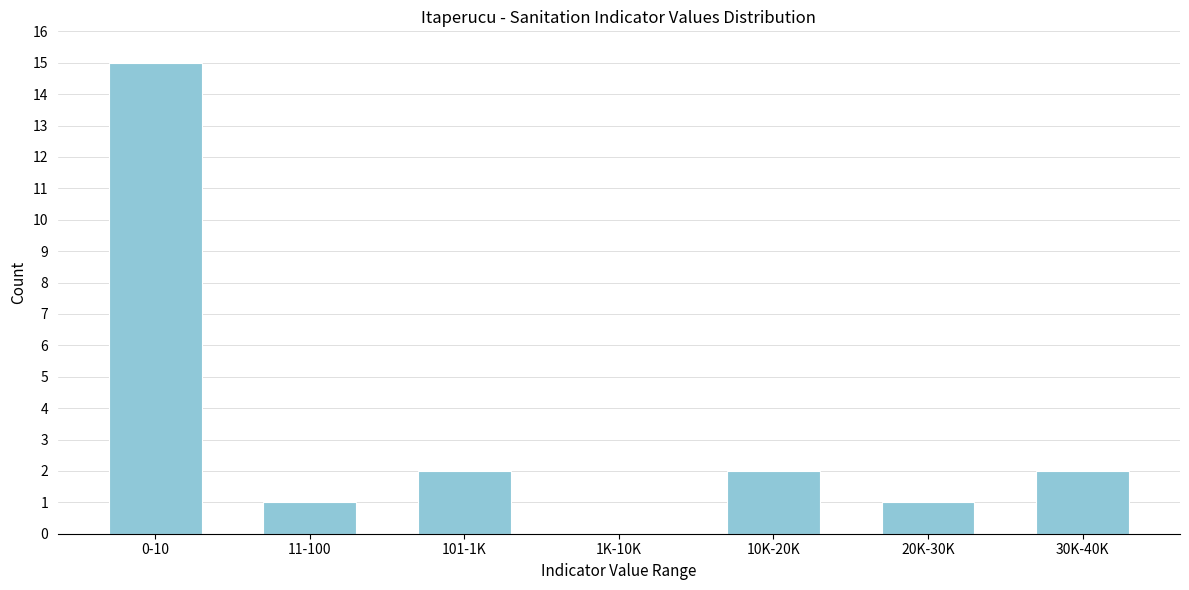

Reading left to right, extract all data points from this chart.

0-10=15	11-100=1	101-1K=2	1K-10K=0	10K-20K=2	20K-30K=1	30K-40K=2